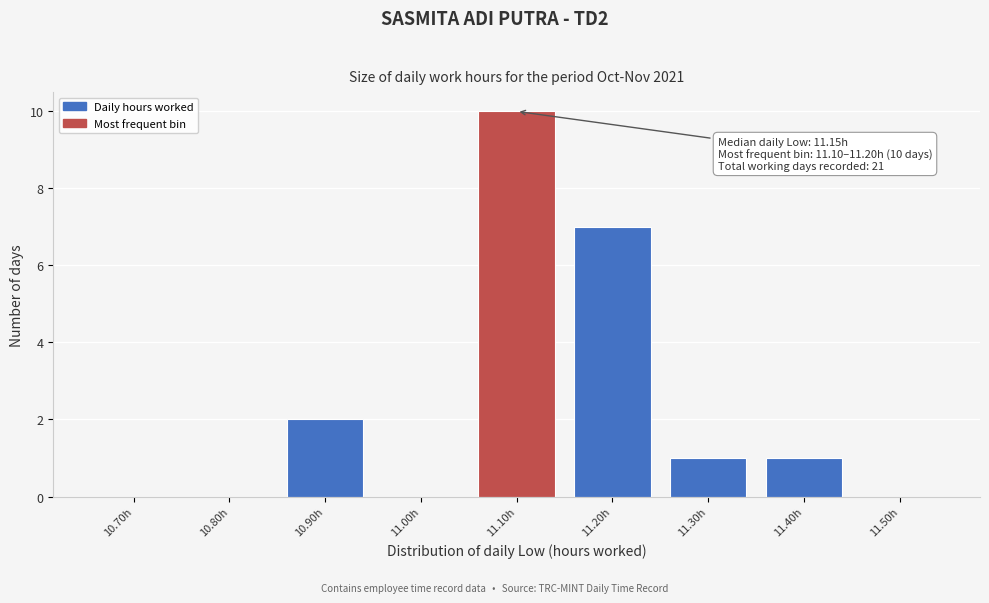

Reading left to right, what are all the values shown in this chart?

10.70h=0	10.80h=0	10.90h=2	11.00h=0	11.10h=10	11.20h=7	11.30h=1	11.40h=1	11.50h=0